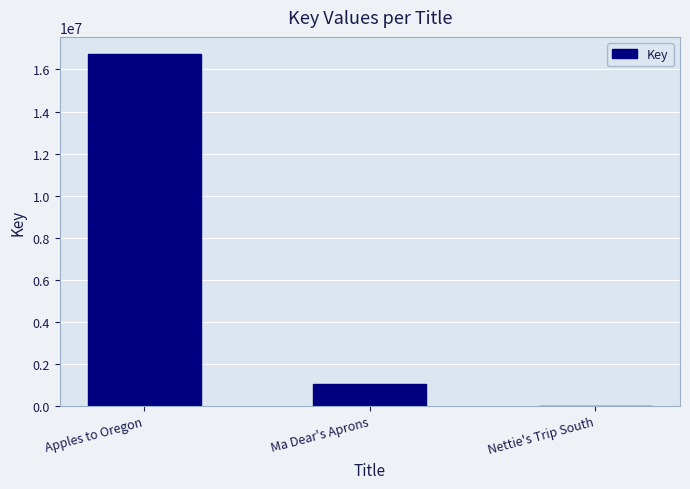

True or false: the data shows 1052483 at Ma Dear's Aprons.

True